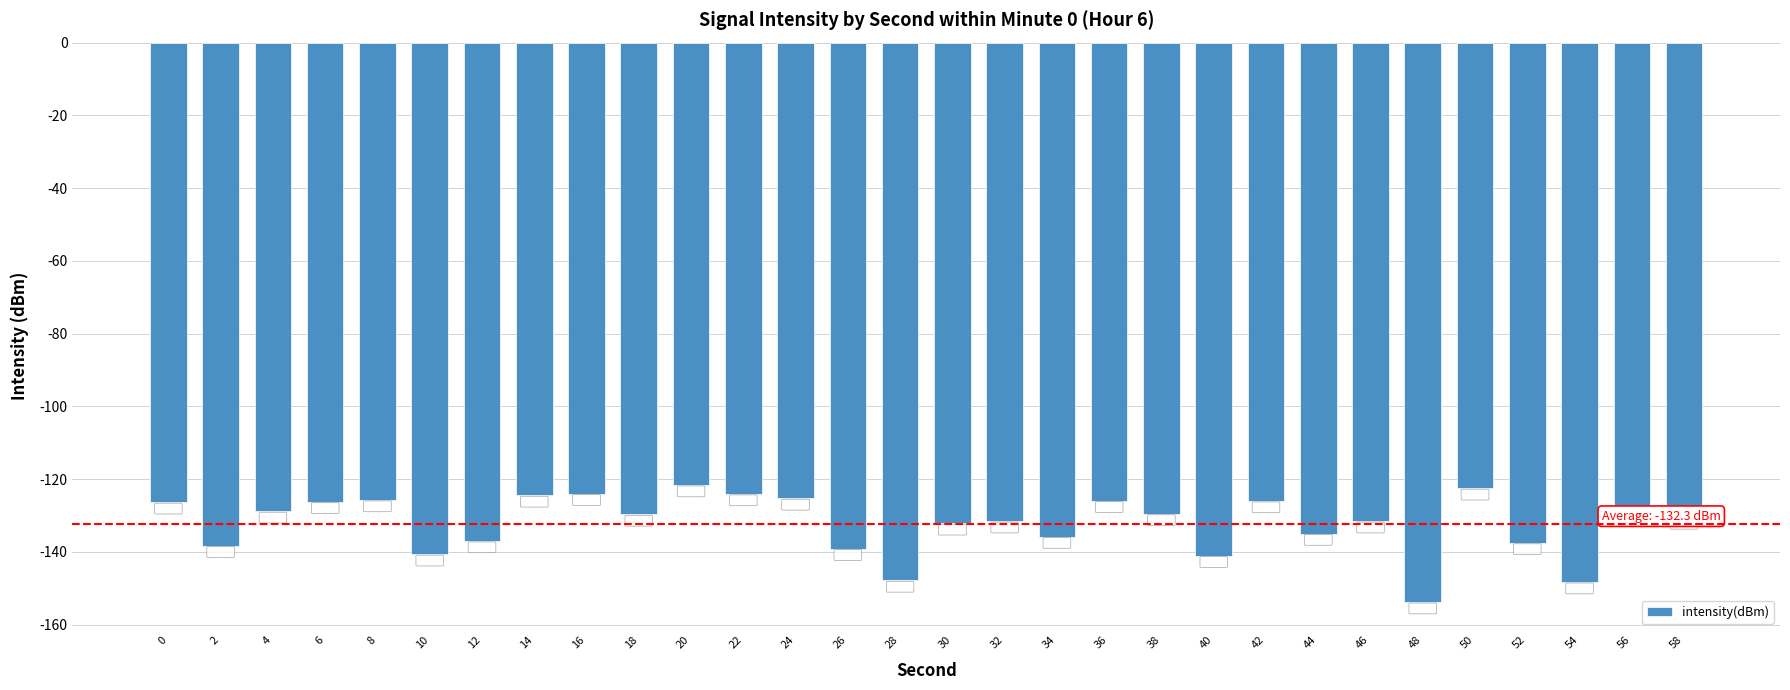

Reading left to right, list all the values displayed in this chart.

-126.4	-138.3	-128.9	-126.3	-125.8	-140.7	-137.0	-124.5	-124.0	-129.7	-121.6	-124.1	-125.3	-139.2	-147.9	-132.2	-131.6	-135.8	-126.0	-129.6	-141.1	-126.0	-135.0	-131.6	-153.8	-122.5	-137.6	-148.3	-127.7	-130.5